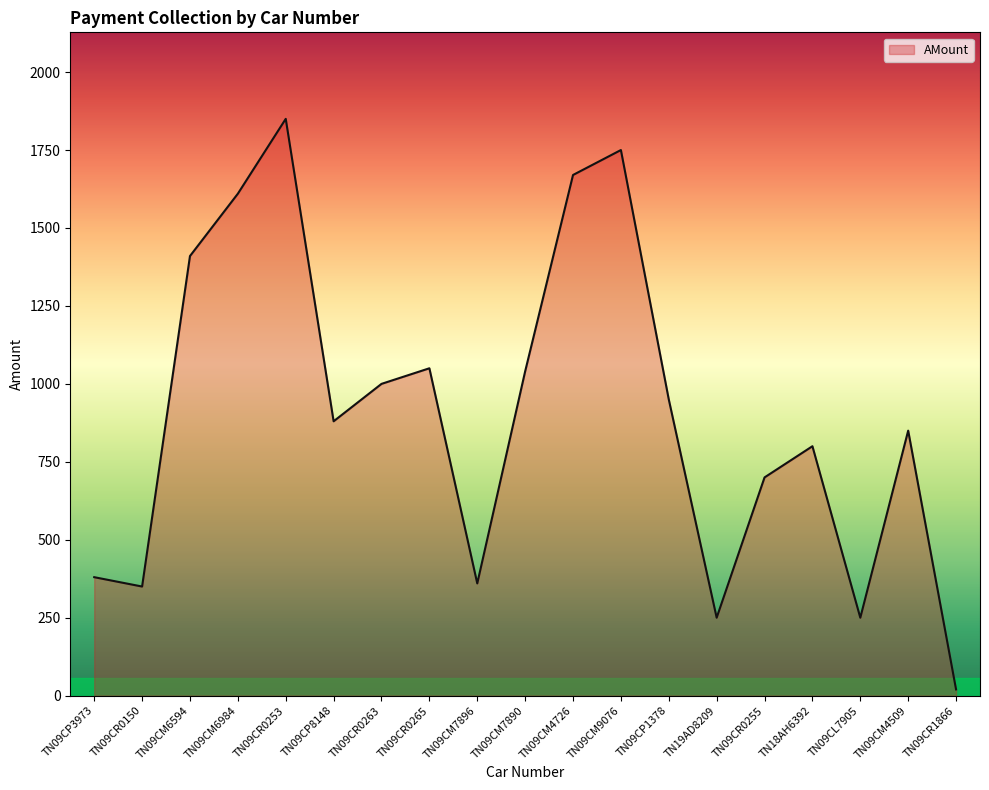

Where is the data nearest to the value 935?

TN09CP1378